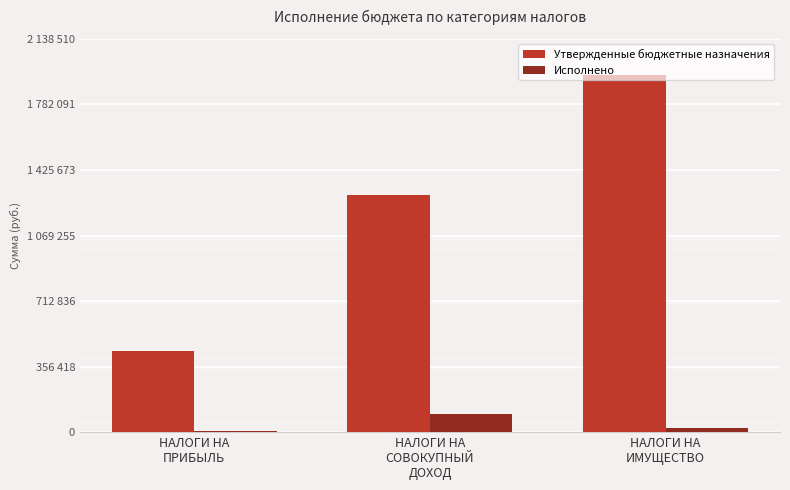

What are all the series names shown in the legend?

Утвержденные бюджетные назначения, Исполнено